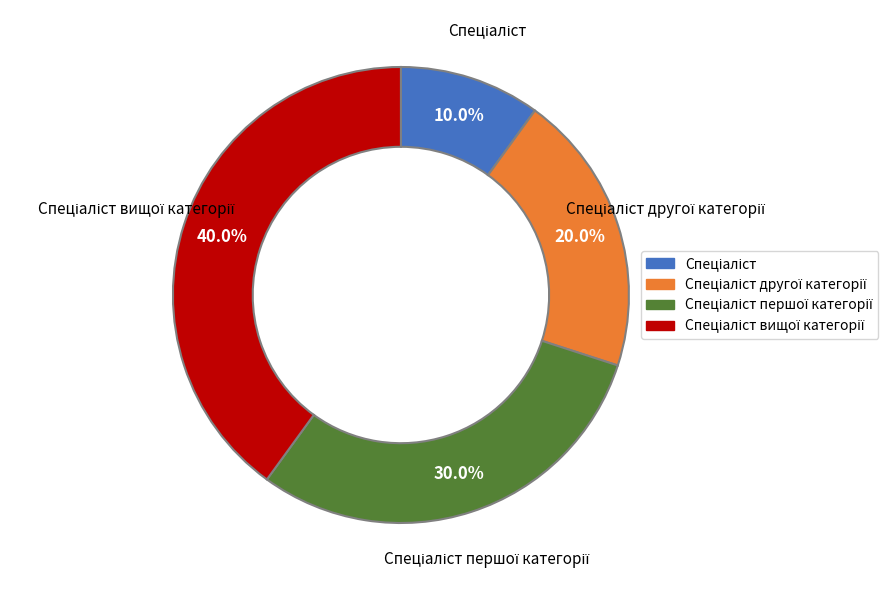

How many segments does this pie chart have?

4